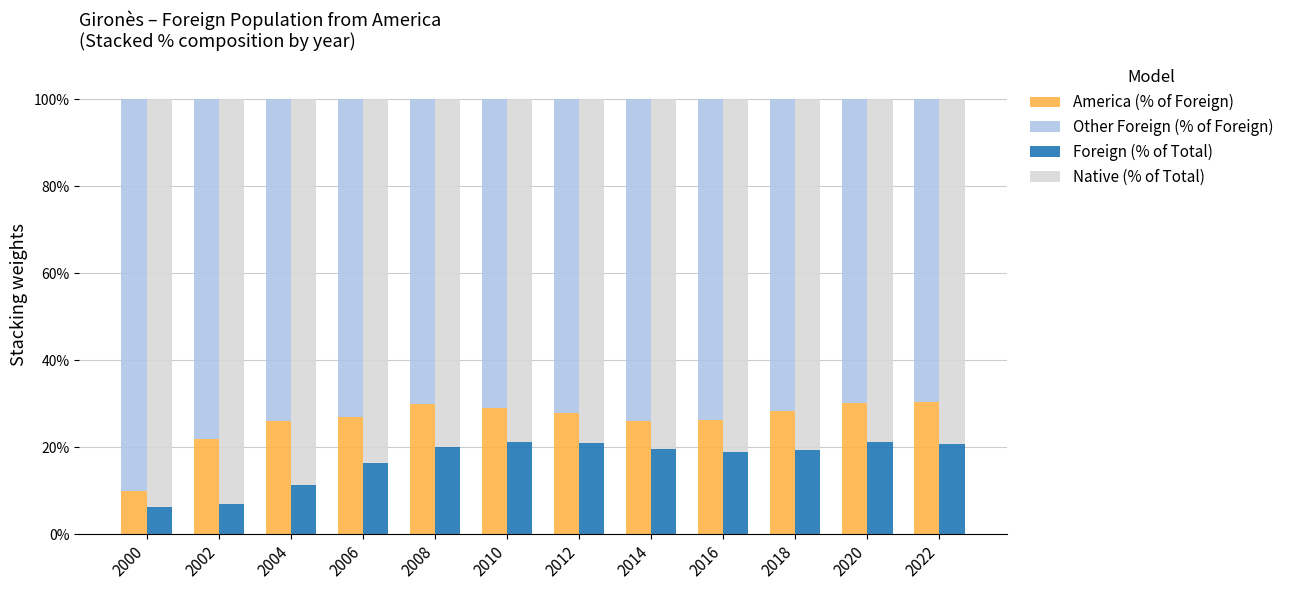

Reading left to right, what are all the values shown in this chart?

America (% of Foreign): 10.0	22.0	26.1	27.1	29.8	28.9	28.0	26.1	26.2	28.4	30.3	30.3
Other Foreign (% of Foreign): 90.0	78.0	73.9	72.9	70.2	71.1	72.0	73.9	73.8	71.6	69.7	69.7
Foreign (% of Total): 6.3	7.0	11.4	16.3	20.0	21.3	20.9	19.7	18.8	19.4	21.1	20.7
Native (% of Total): 93.7	93.0	88.6	83.7	80.0	78.7	79.1	80.3	81.2	80.6	78.9	79.3